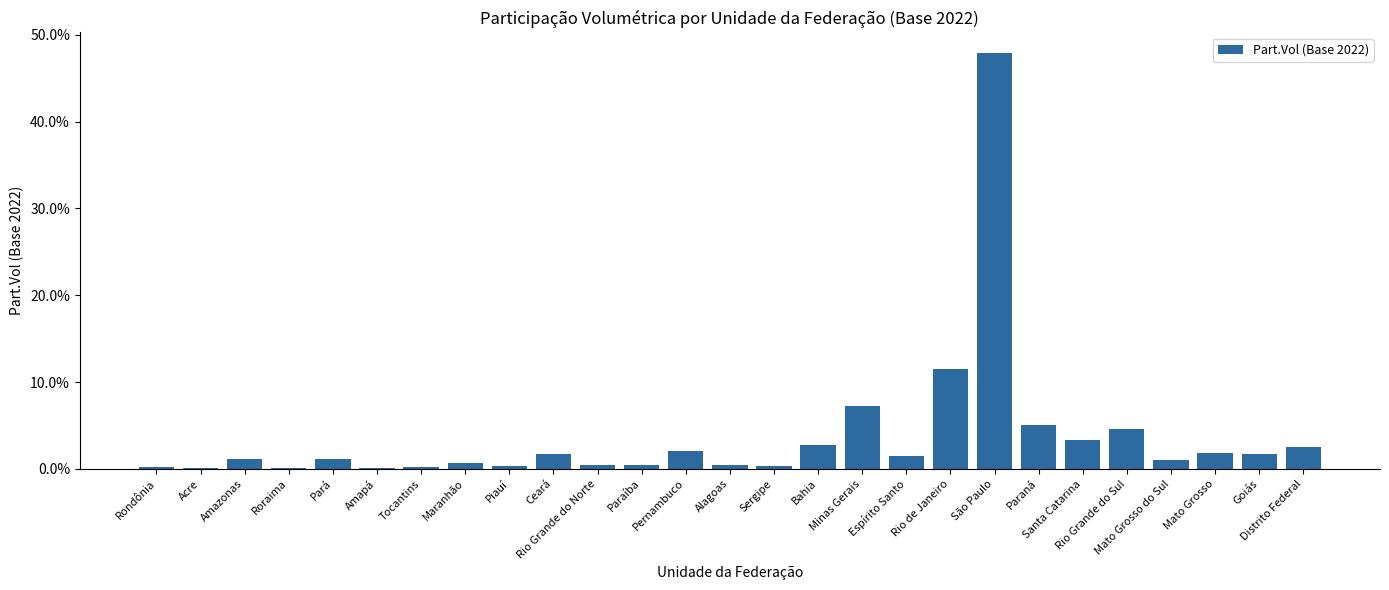

The value at Rio de Janeiro is 0.1. True or false?

True